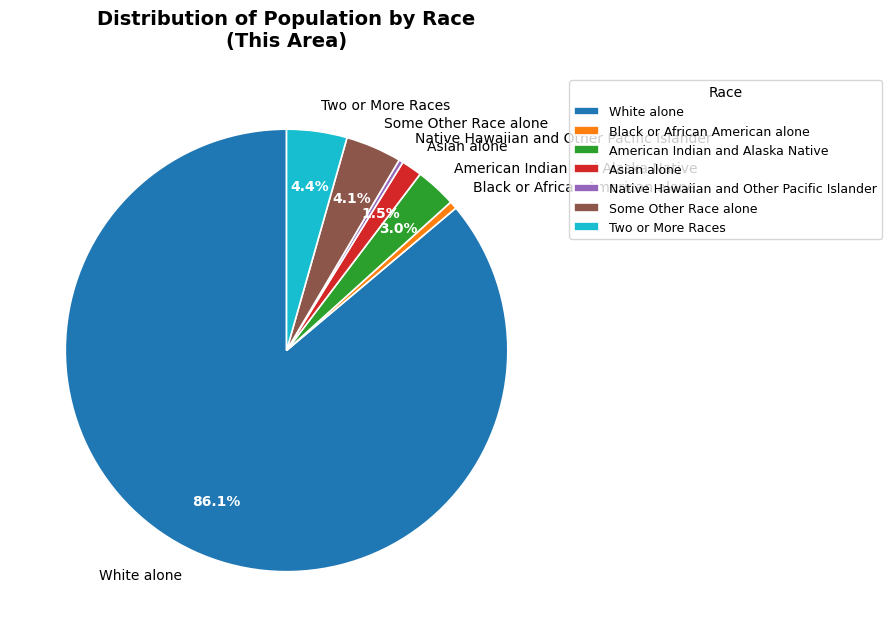

To the nearest percent, what is the average slice percentage?

14%